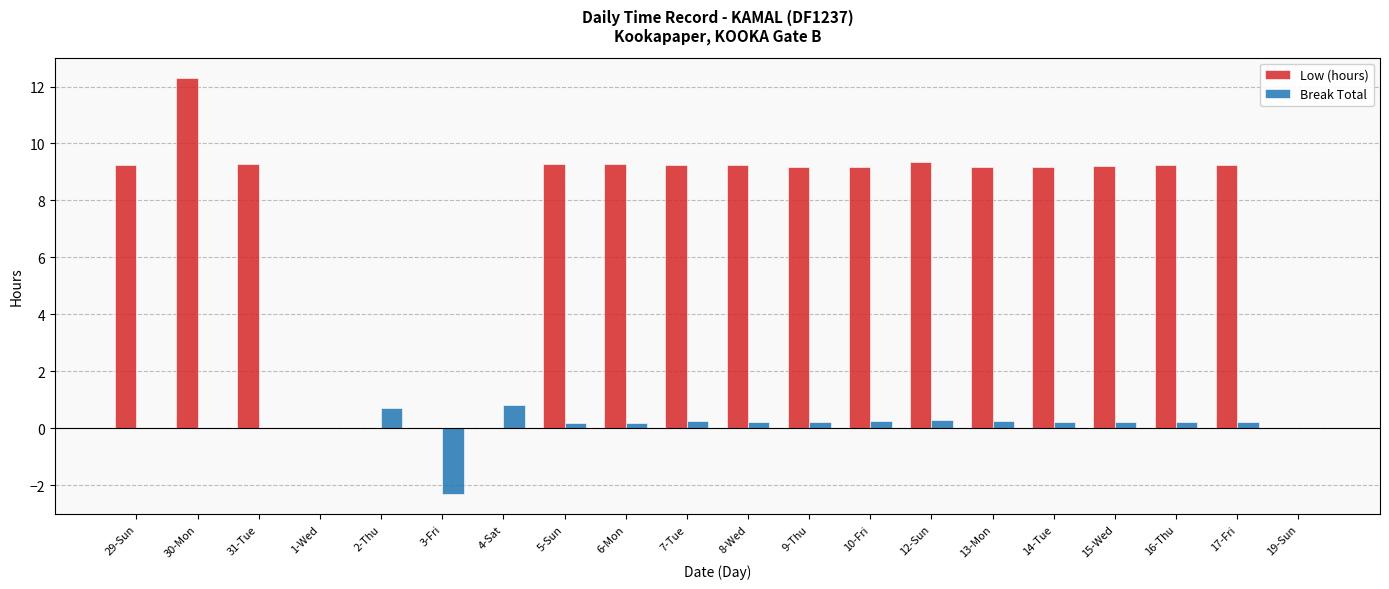

How many groups of bars are there?

20